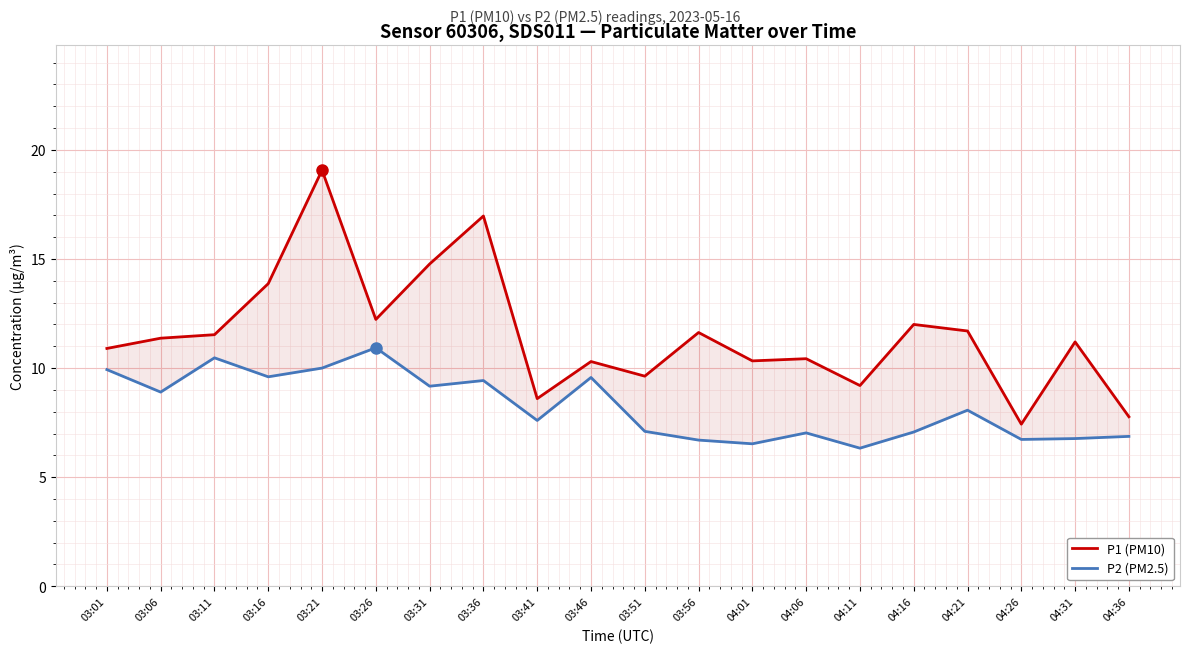

Reading left to right, extract all data points from this chart.

P1 (PM10): 10.9	11.4	11.5	13.9	19.1	12.2	14.8	17.0	8.6	10.3	9.6	11.6	10.3	10.4	9.2	12.0	11.7	7.4	11.2	7.8
P2 (PM2.5): 9.9	8.9	10.5	9.6	10.0	10.9	9.2	9.4	7.6	9.6	7.1	6.7	6.5	7.0	6.3	7.1	8.1	6.7	6.8	6.9